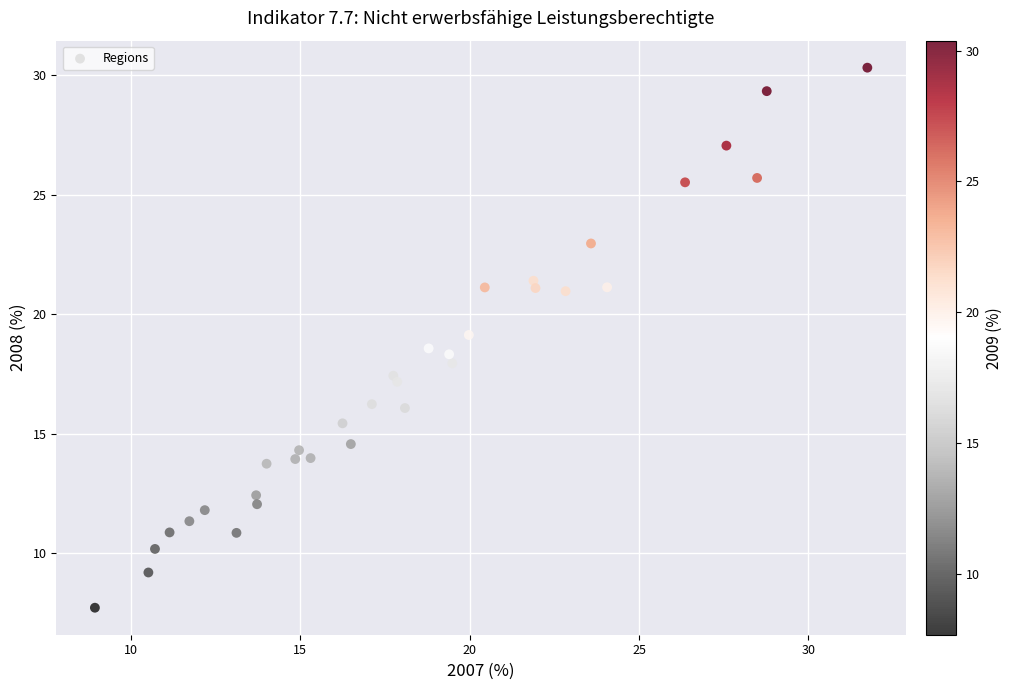

What is the range of X values (max minus min)?

22.8